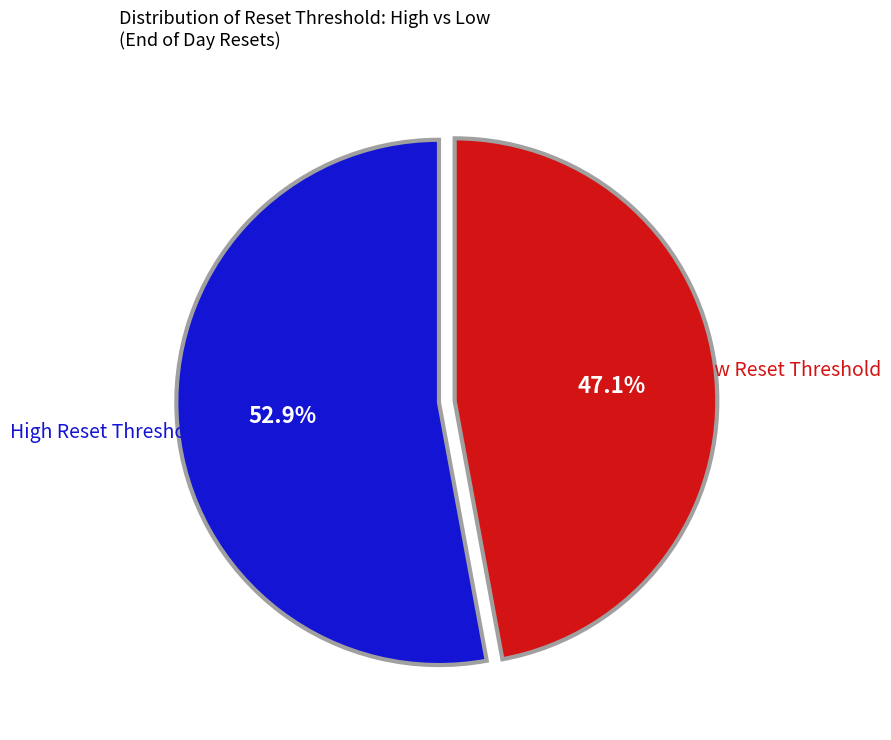

Does any single category account for the majority?

Yes